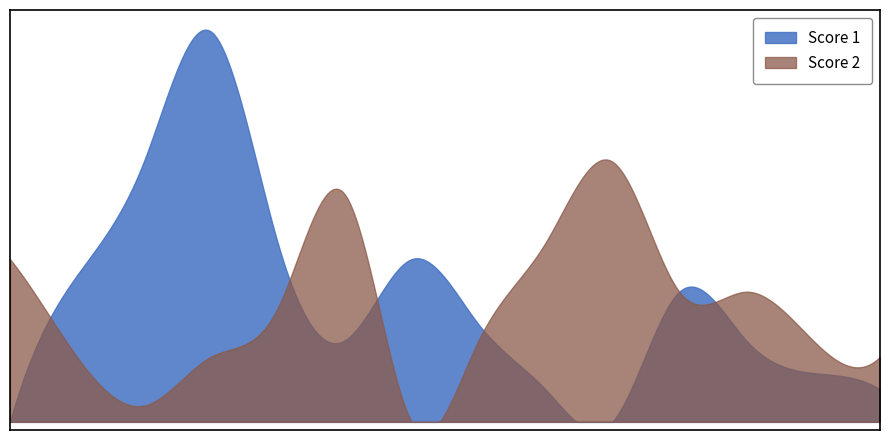

What is the value of the Score 1 point at the 14th from the left?

2